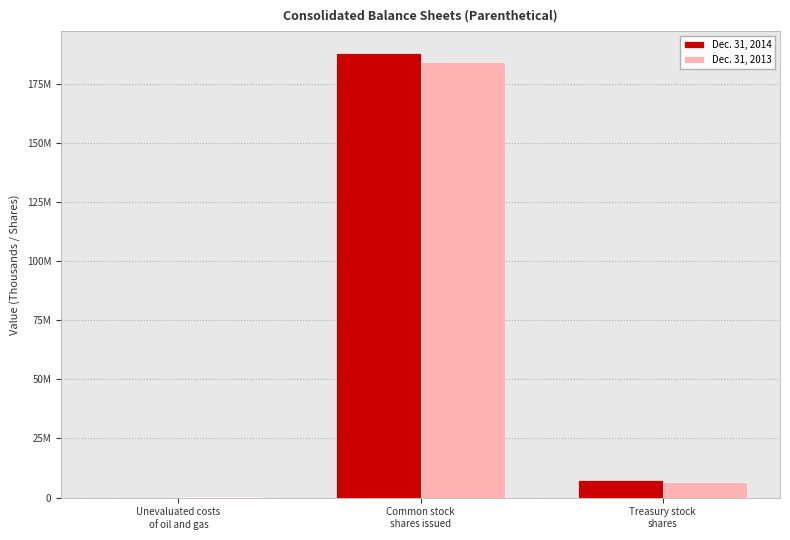

What is the maximum value shown in the chart?

187802994